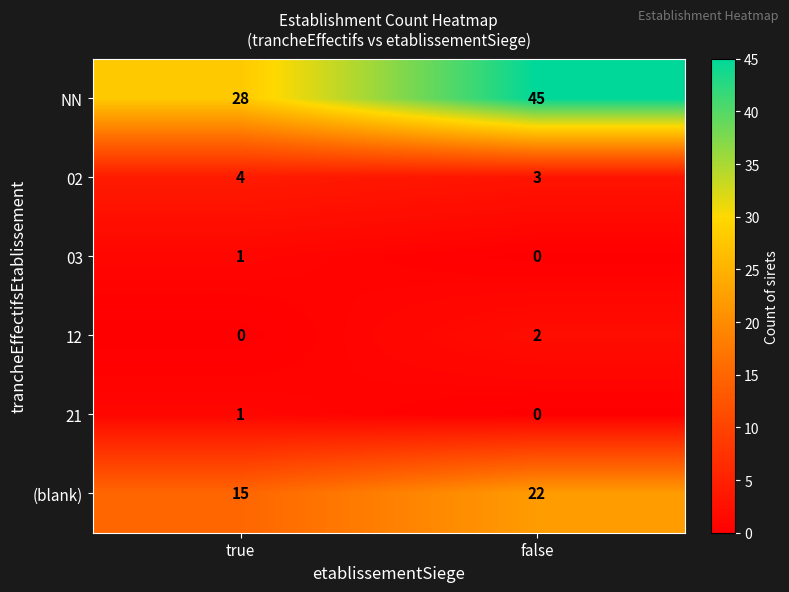

Reading left to right, extract all data points from this chart.

NN: 28	45
02: 4	3
03: 1	0
12: 0	2
21: 1	0
(blank): 15	22